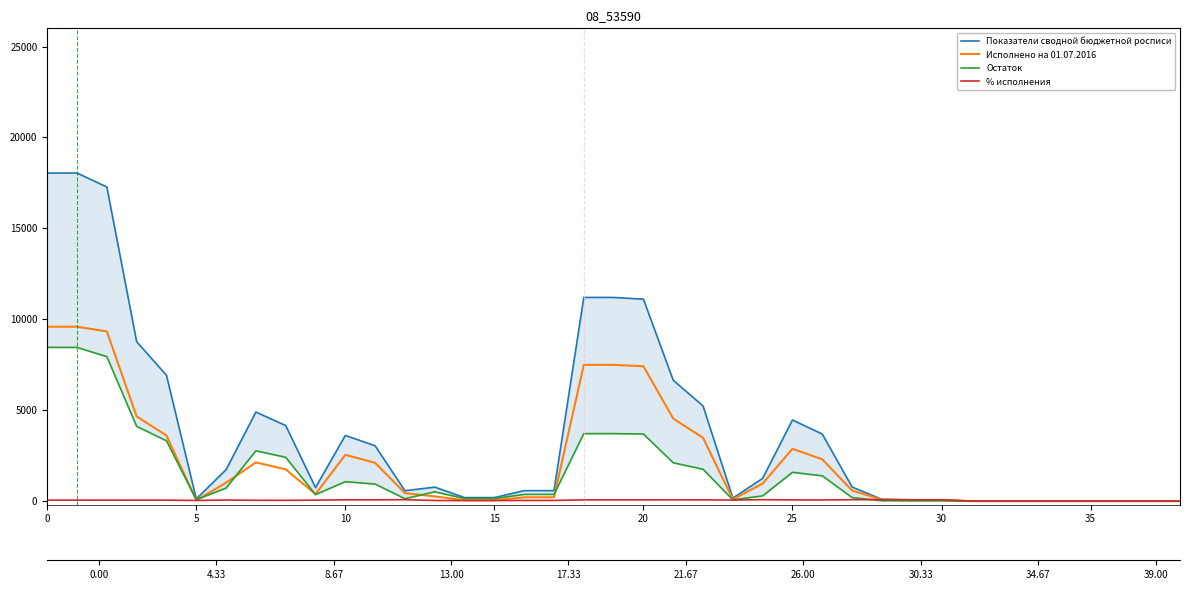

Between 11 and 38, which is larger?

11